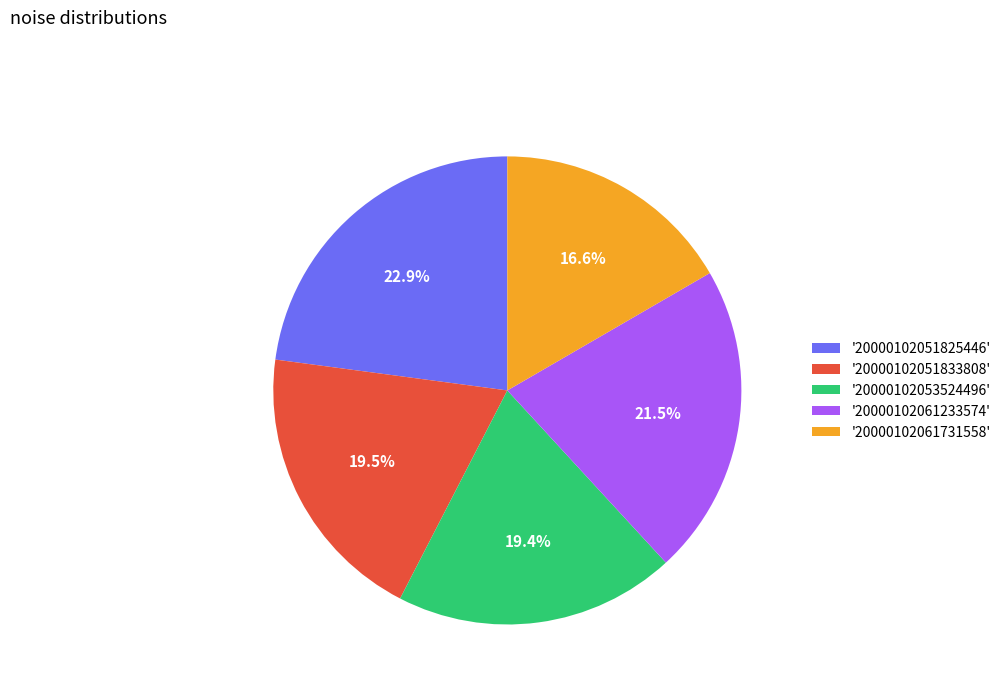

To the nearest percent, what is the average slice percentage?

20%